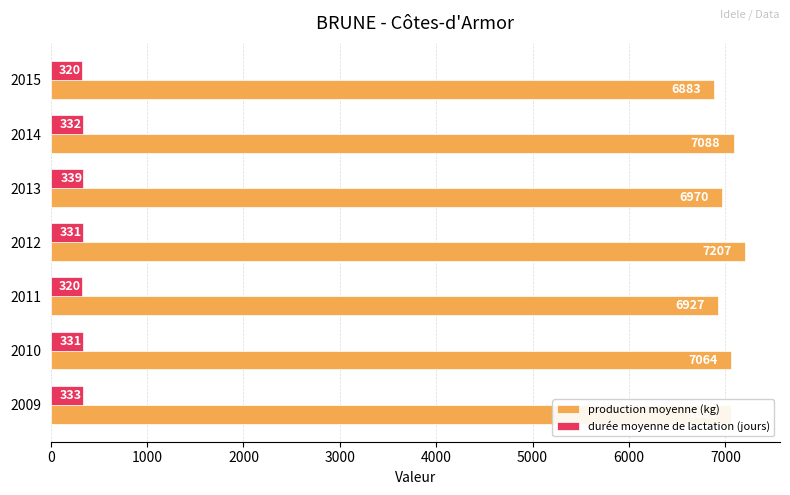

How many data points in production moyenne (kg) are less than 7059?

3